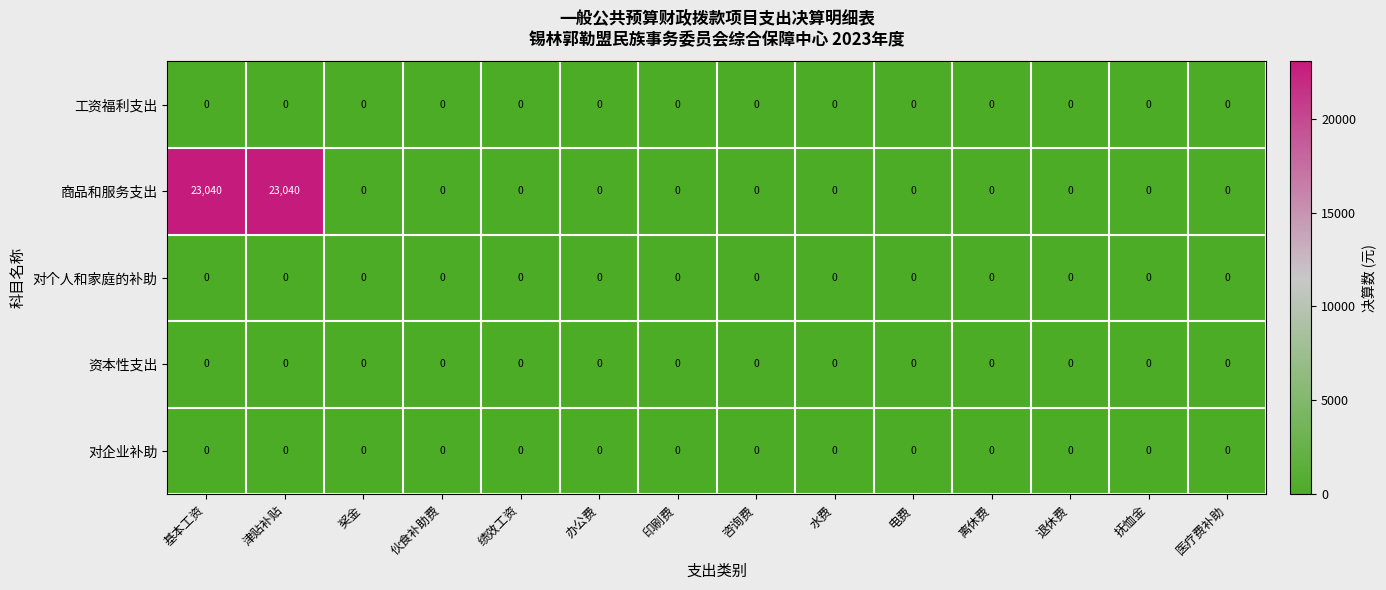

Which series has the largest range (max minus min)?

商品和服务支出